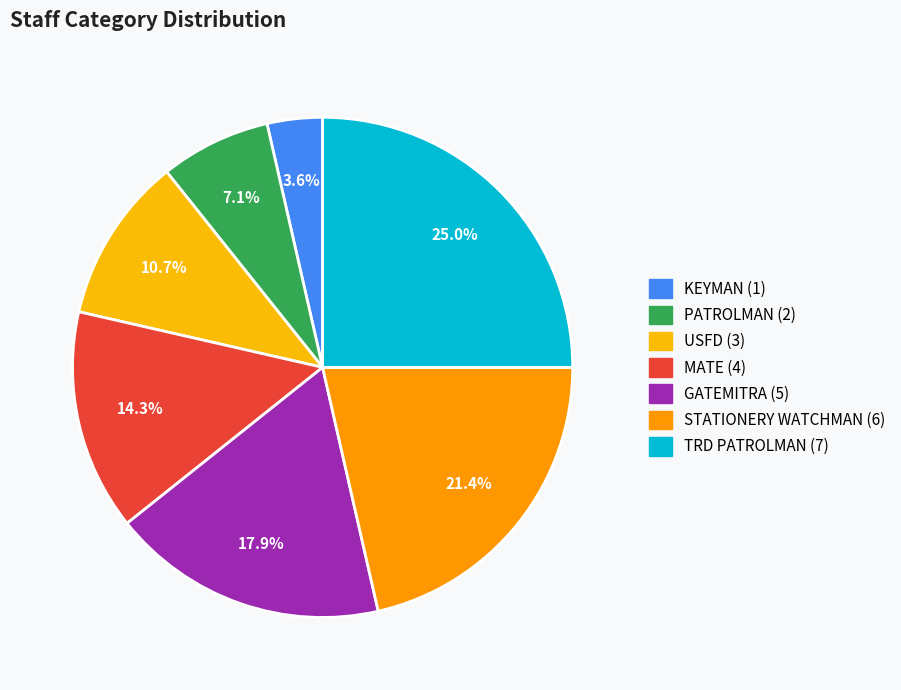

How many slices are in this pie chart?

7